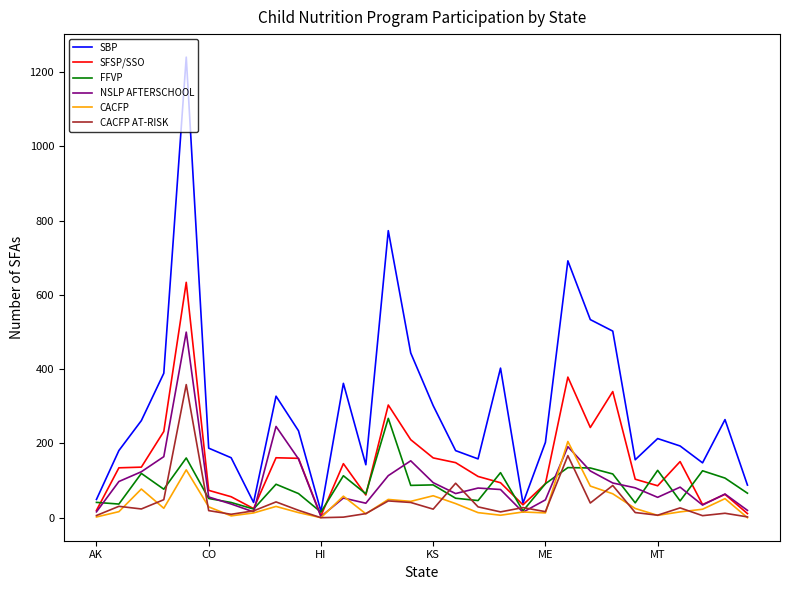

Which series has the largest total across all categories?

SBP